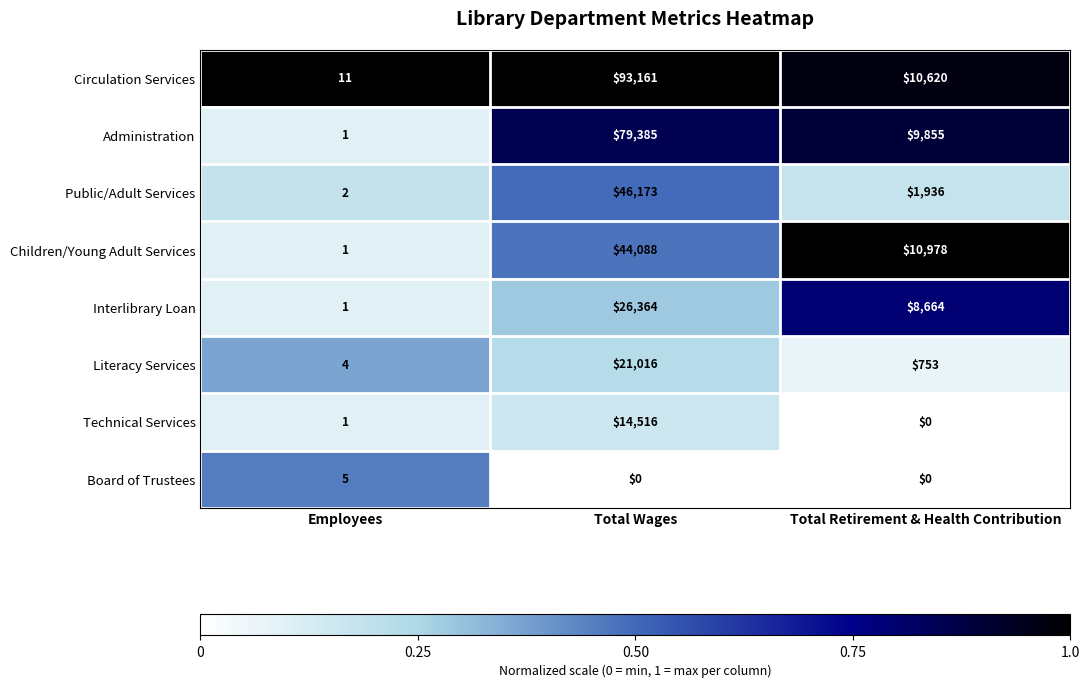

What is the difference between the Board of Trustees values at Total Wages and Employees?

5